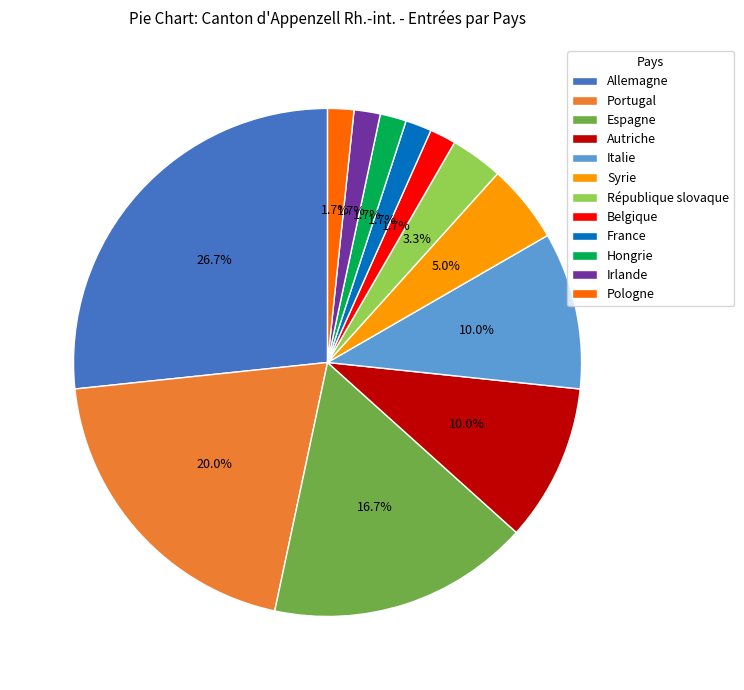

To the nearest percent, what is the average slice percentage?

8%